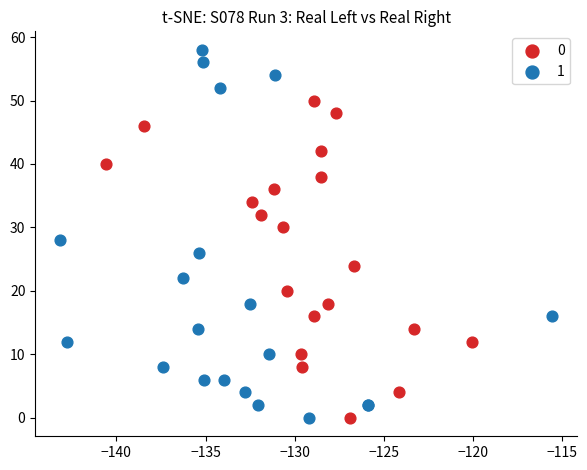

What are all the series names shown in the legend?

0, 1